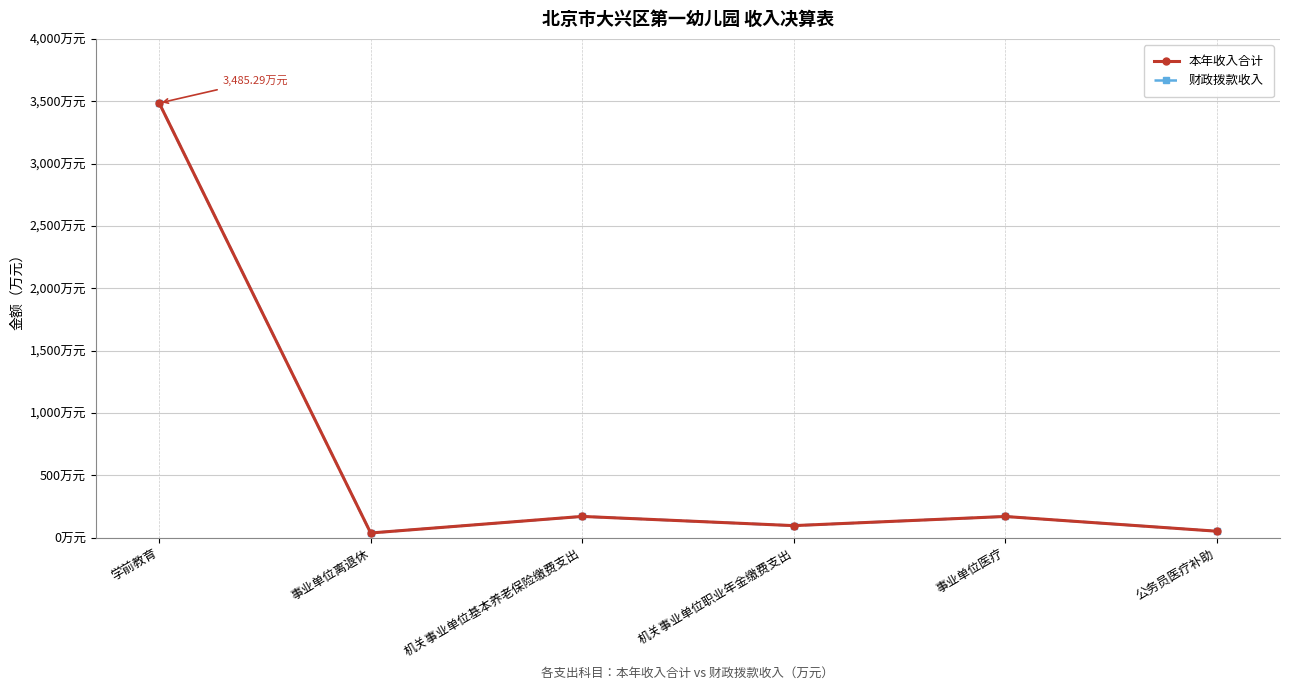

At which label is 财政拨款收入 closest to 1761?

机关事业单位基本养老保险缴费支出